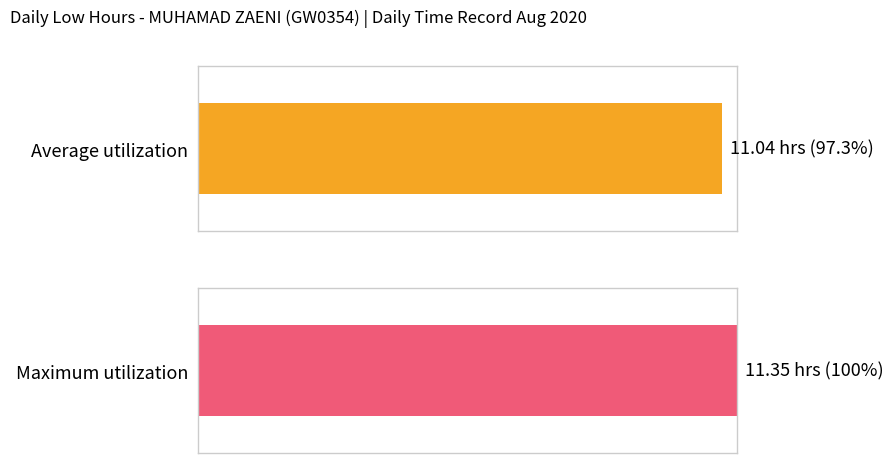

True or false: the data shows 16.7 at 13.

False